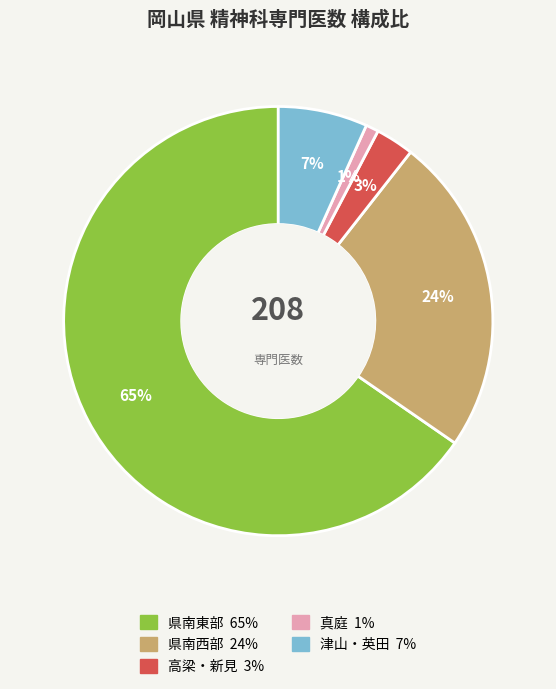

Which slice represents more than half of the pie?

県南東部